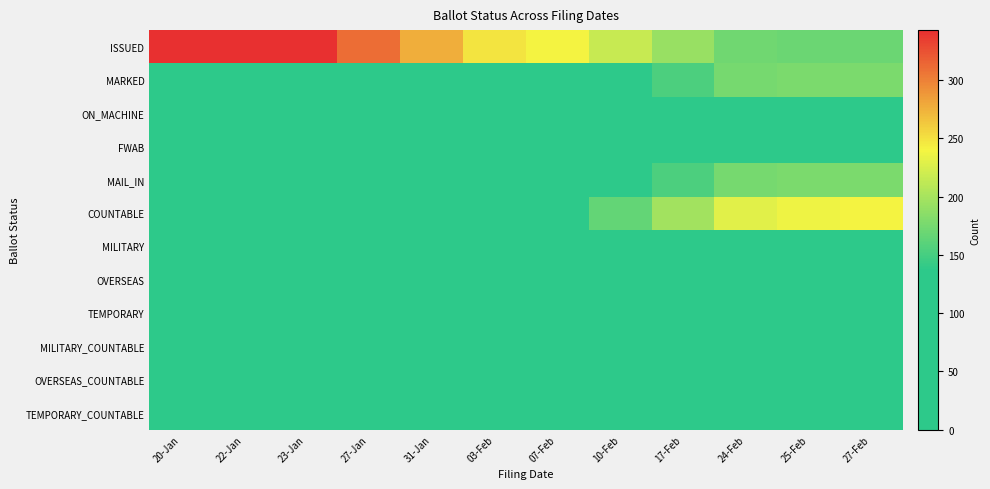

Reading left to right, what are all the values shown in this chart?

ISSUED: 20-Jan=342	22-Jan=342	23-Jan=343	27-Jan=310	31-Jan=277	03-Feb=249	07-Feb=240	10-Feb=216	17-Feb=192	24-Feb=172	25-Feb=169	27-Feb=169
MARKED: 20-Jan=0	22-Jan=0	23-Jan=0	27-Jan=36	31-Jan=69	03-Feb=97	07-Feb=105	10-Feb=131	17-Feb=154	24-Feb=175	25-Feb=178	27-Feb=178
ON_MACHINE: 20-Jan=2	22-Jan=2	23-Jan=4	27-Jan=9	31-Jan=10	03-Feb=15	07-Feb=19	10-Feb=34	17-Feb=43	24-Feb=55	25-Feb=59	27-Feb=62
FWAB: 20-Jan=0	22-Jan=0	23-Jan=0	27-Jan=0	31-Jan=0	03-Feb=0	07-Feb=0	10-Feb=0	17-Feb=0	24-Feb=0	25-Feb=0	27-Feb=0
MAIL_IN: 20-Jan=0	22-Jan=0	23-Jan=0	27-Jan=36	31-Jan=69	03-Feb=97	07-Feb=105	10-Feb=131	17-Feb=154	24-Feb=175	25-Feb=178	27-Feb=178
COUNTABLE: 20-Jan=2	22-Jan=2	23-Jan=4	27-Jan=45	31-Jan=79	03-Feb=112	07-Feb=124	10-Feb=165	17-Feb=197	24-Feb=230	25-Feb=237	27-Feb=240
MILITARY: 20-Jan=1	22-Jan=1	23-Jan=1	27-Jan=1	31-Jan=1	03-Feb=1	07-Feb=4	10-Feb=2	17-Feb=2	24-Feb=2	25-Feb=2	27-Feb=2
OVERSEAS: 20-Jan=2	22-Jan=2	23-Jan=2	27-Jan=2	31-Jan=2	03-Feb=2	07-Feb=4	10-Feb=4	17-Feb=4	24-Feb=5	25-Feb=5	27-Feb=5
TEMPORARY: 20-Jan=0	22-Jan=0	23-Jan=0	27-Jan=0	31-Jan=0	03-Feb=0	07-Feb=0	10-Feb=0	17-Feb=0	24-Feb=0	25-Feb=0	27-Feb=0
MILITARY_COUNTABLE: 20-Jan=0	22-Jan=0	23-Jan=0	27-Jan=0	31-Jan=0	03-Feb=0	07-Feb=0	10-Feb=1	17-Feb=1	24-Feb=1	25-Feb=1	27-Feb=1
OVERSEAS_COUNTABLE: 20-Jan=0	22-Jan=0	23-Jan=0	27-Jan=0	31-Jan=0	03-Feb=0	07-Feb=0	10-Feb=0	17-Feb=0	24-Feb=0	25-Feb=0	27-Feb=0
TEMPORARY_COUNTABLE: 20-Jan=0	22-Jan=0	23-Jan=0	27-Jan=0	31-Jan=0	03-Feb=0	07-Feb=0	10-Feb=0	17-Feb=0	24-Feb=0	25-Feb=0	27-Feb=0